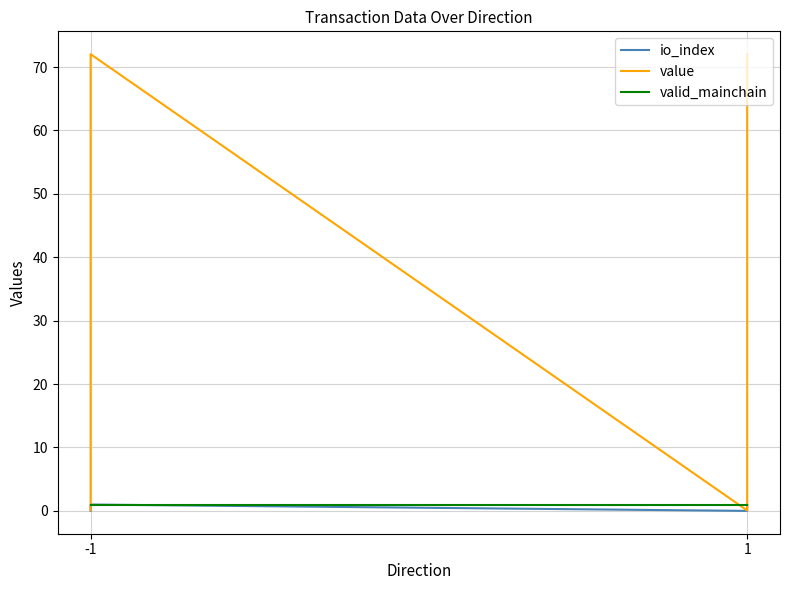

True or false: valid_mainchain has more than 1 interior local peaks.

False